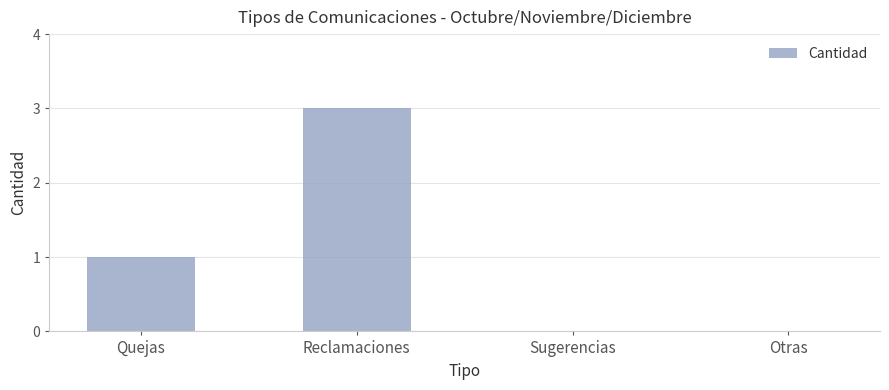

How many data points does each series have?

4